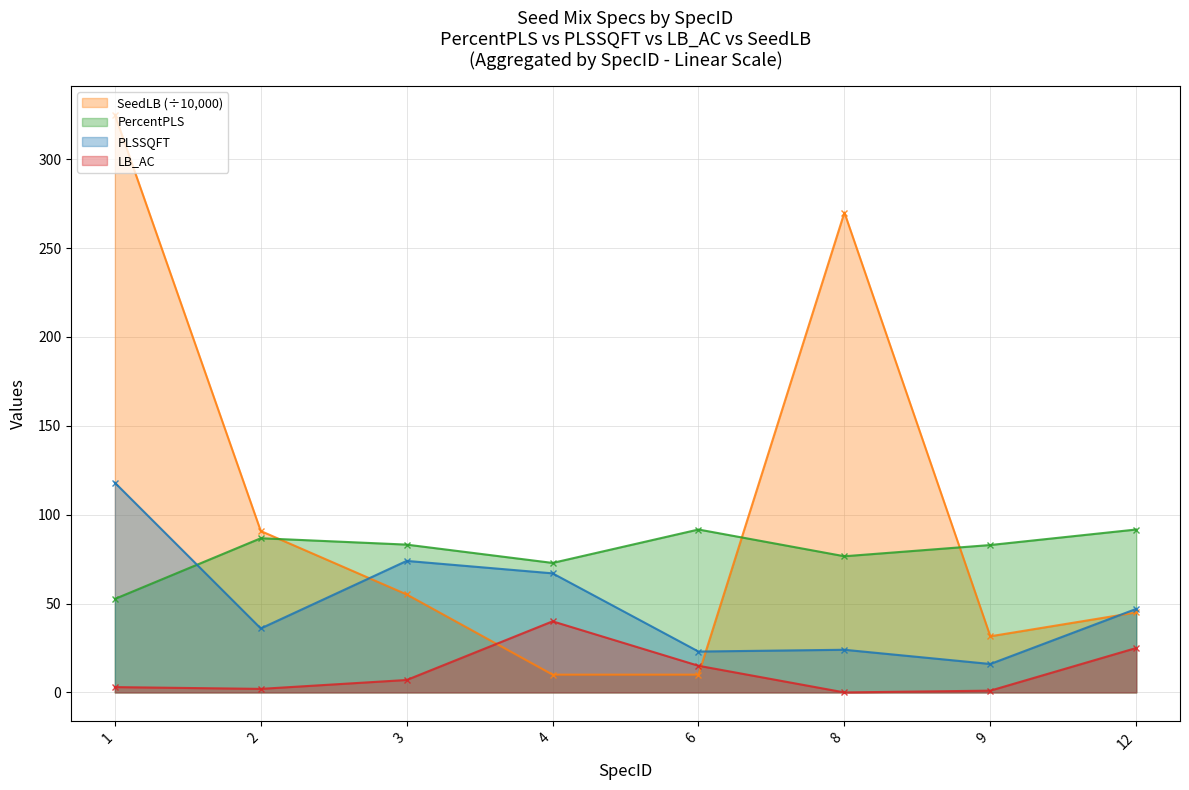

Reading left to right, what are all the values shown in this chart?

PercentPLS: 1=52.6	2=86.8	3=83.2	4=72.9	6=91.7	8=76.6	9=82.9	12=91.7
PLSSQFT: 1=118.0	2=36.0	3=74.0	4=67.0	6=23.0	8=24.0	9=16.0	12=47.0
LB_AC: 1=3.0	2=2.0	3=7.0	4=40.0	6=15.0	8=0.0	9=1.0	12=25.0
SeedLB: 1=325.0	2=90.8	3=55.1	4=10.0	6=10.0	8=270.0	9=31.6	12=45.0